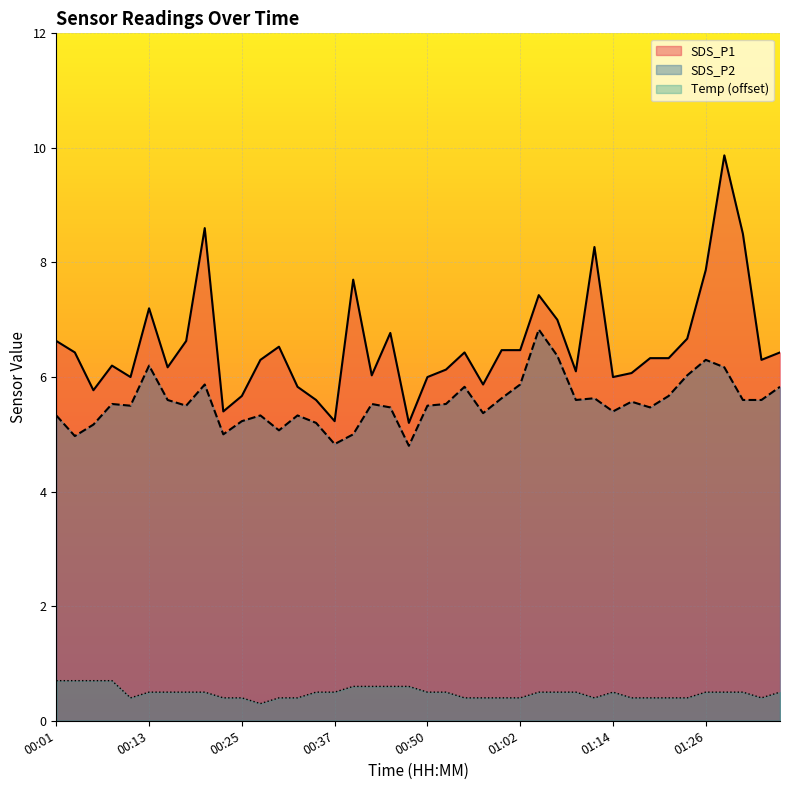

What is the label of the 23rd point from the left?

00:55